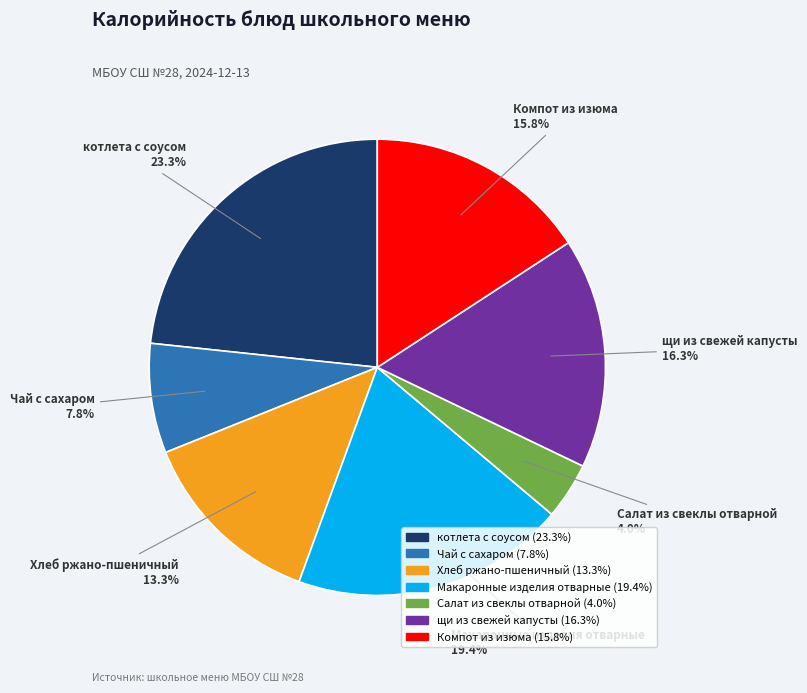

Rank the categories by value from highest to lowest.

котлета с соусом, Макаронные изделия отварные, щи из свежей капусты, Компот из изюма, Хлеб ржано-пшеничный, Чай с сахаром, Салат из свеклы отварной